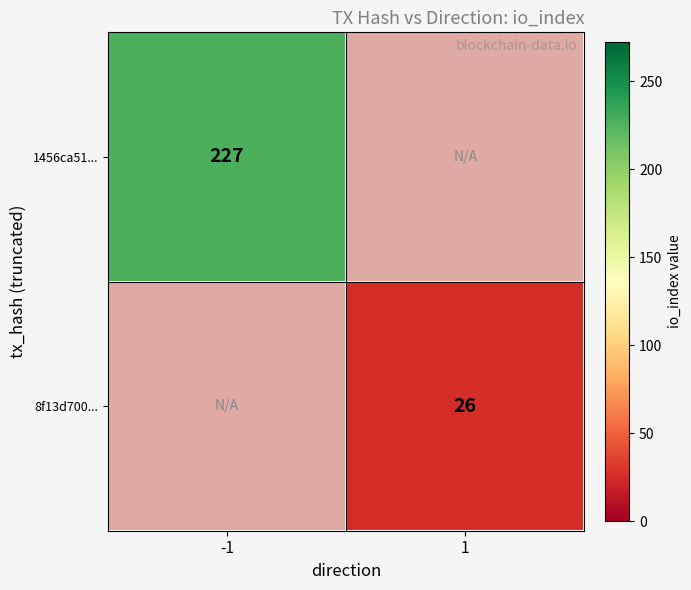

The value of 8f13d700... at 1 is 26. True or false?

True